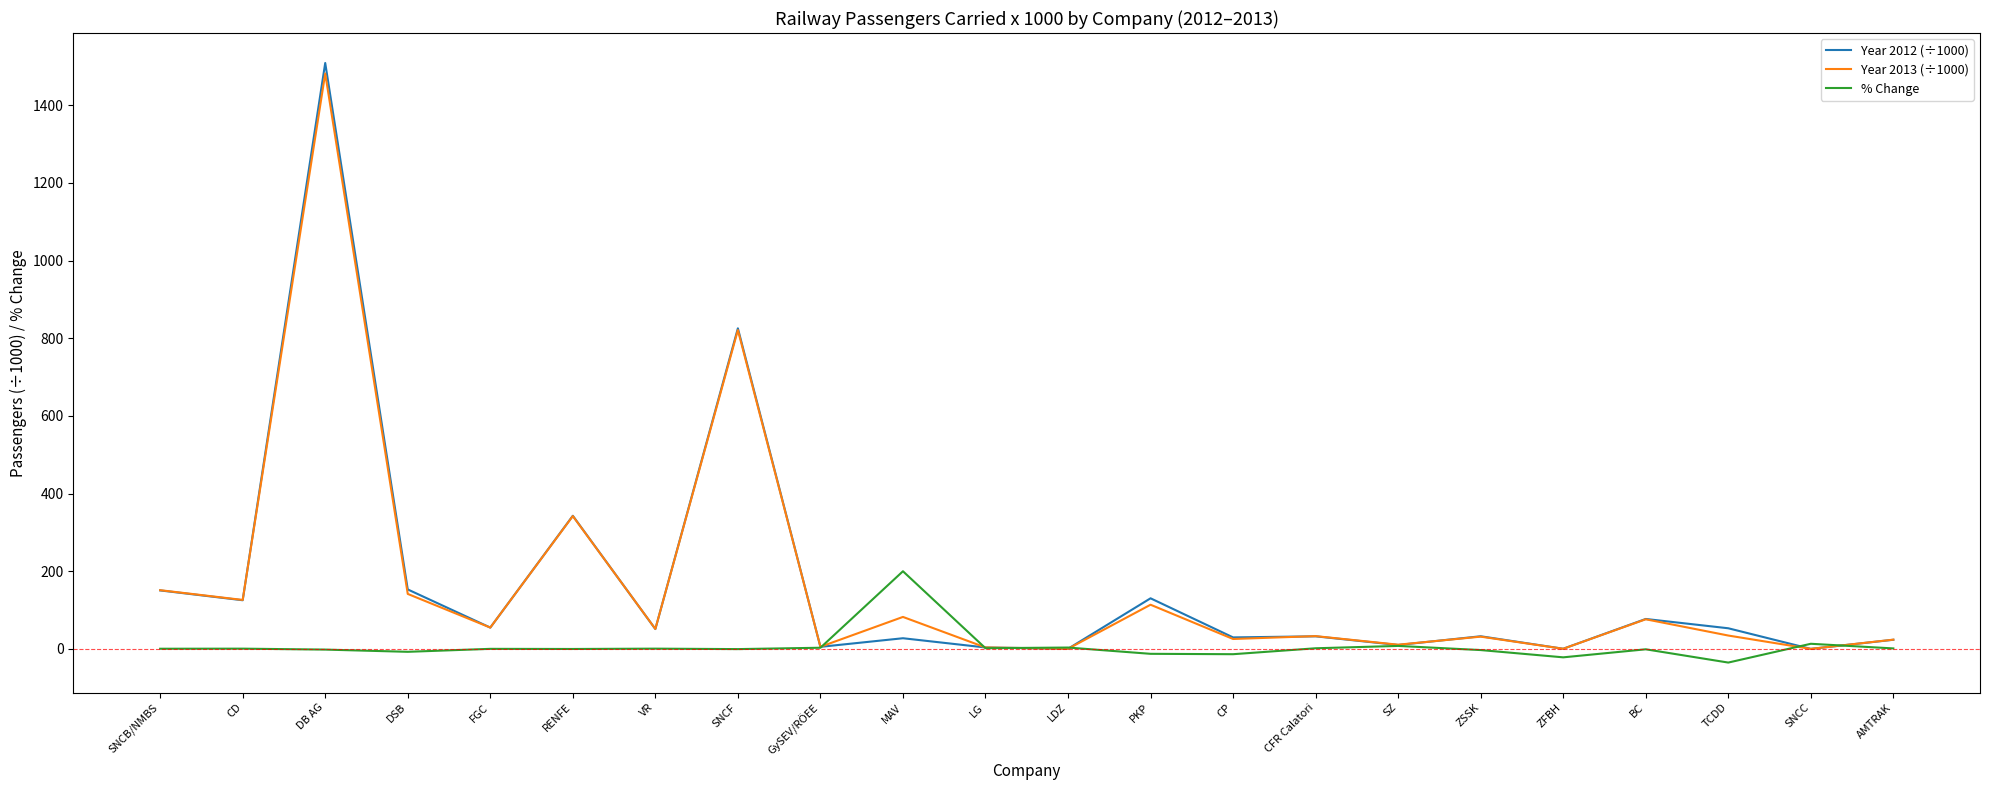

Rank the series by their maximum value, from highest to lowest.

Year 2012 (÷1000), Year 2013 (÷1000), % Change